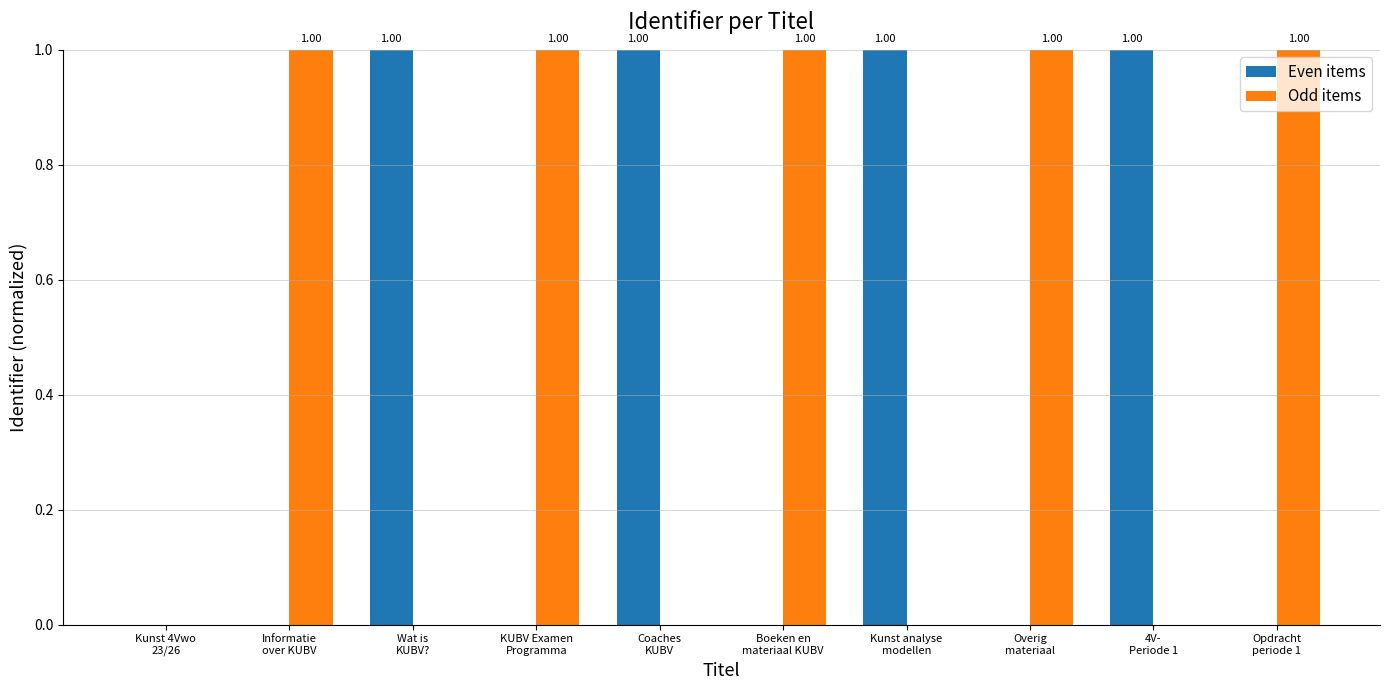

Which series has the largest total across all categories?

Odd items